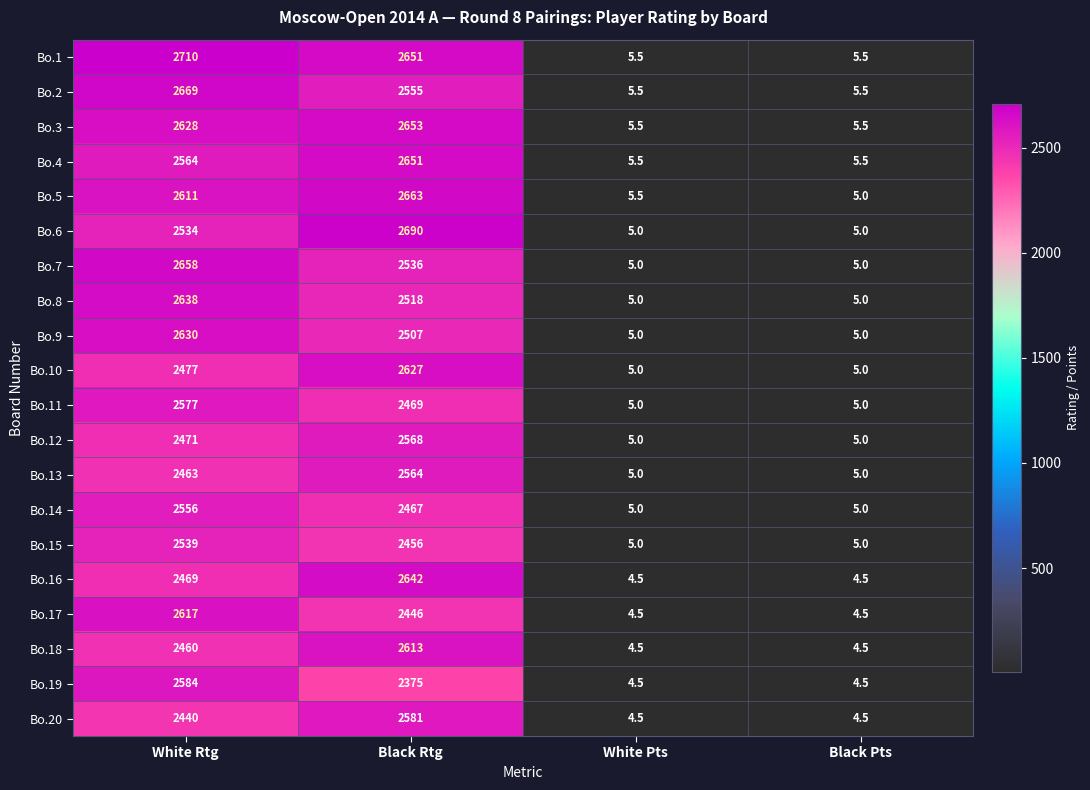

At how many categories does at least one series exceed 426?

2